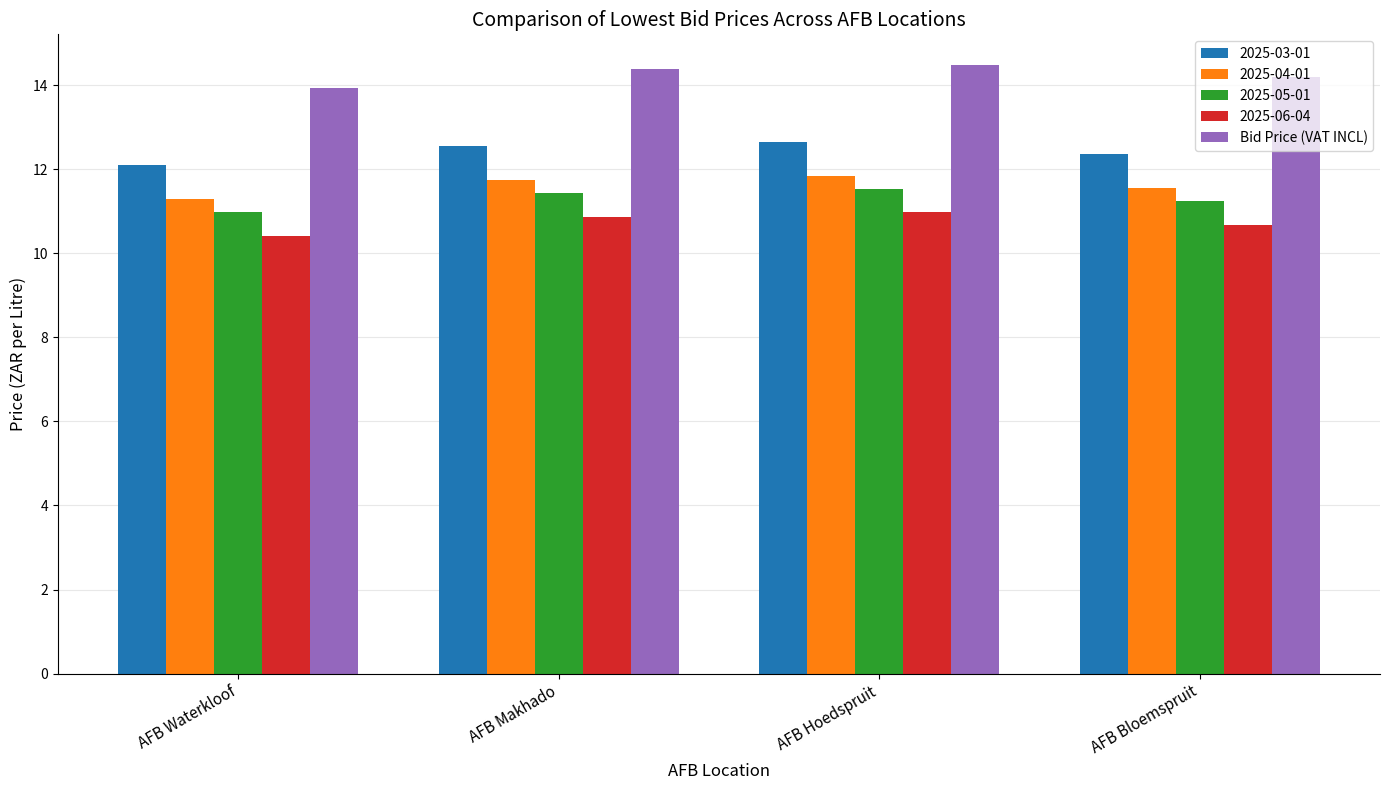

The 2025-03-01 series shows 19.2 at AFB Bloemspruit. True or false?

False